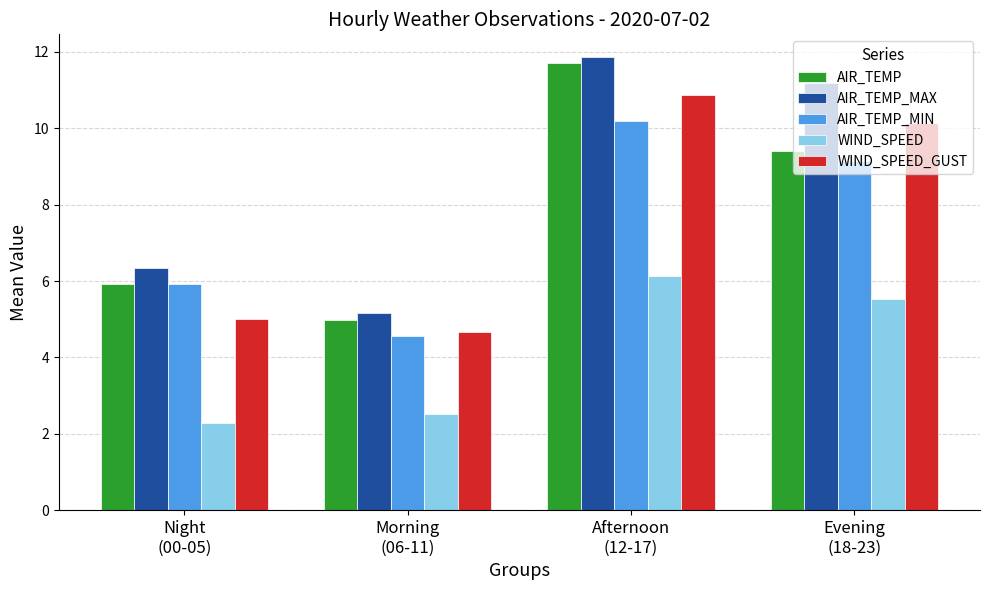

What value does the AIR_TEMP series have at Night
(00-05)?

5.9